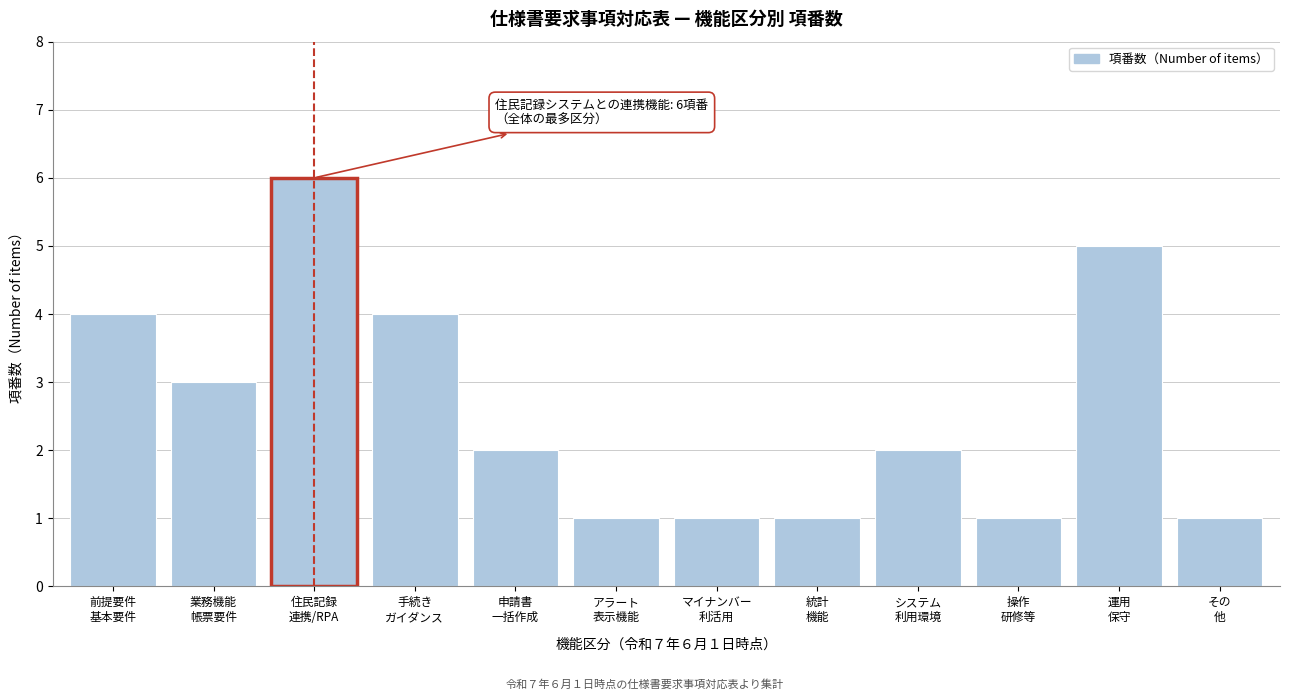

Reading right to left, what are all the values shown in this chart?

1	5	1	2	1	1	1	2	4	6	3	4